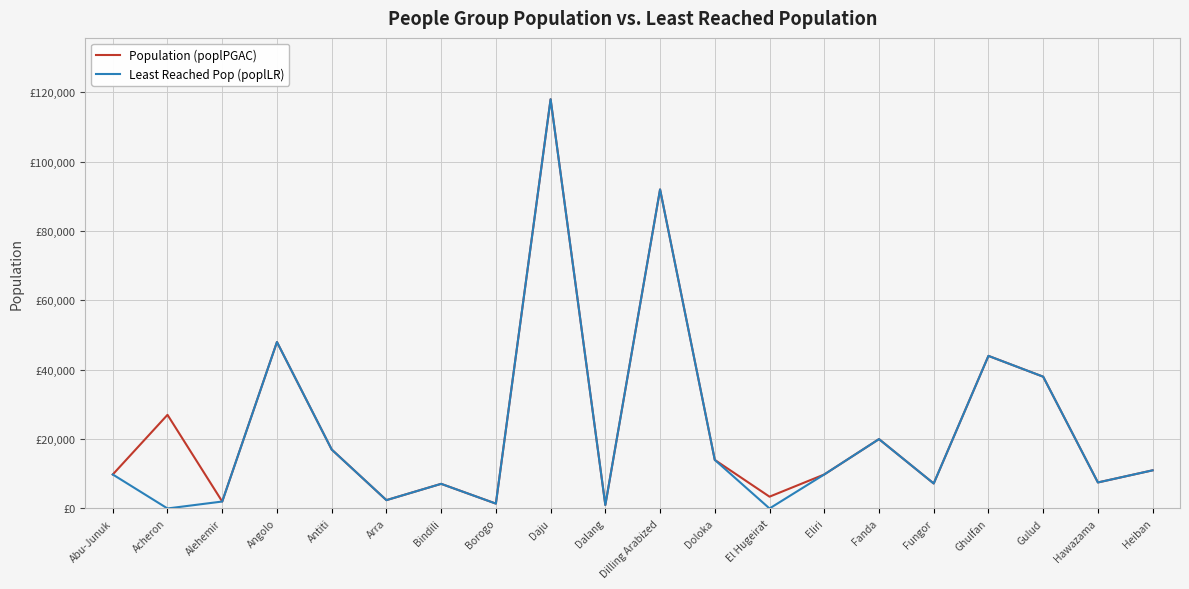

Is the value of Population (poplPGAC) at Daju greater than the value of Least Reached Pop (poplLR) at Acheron?

Yes